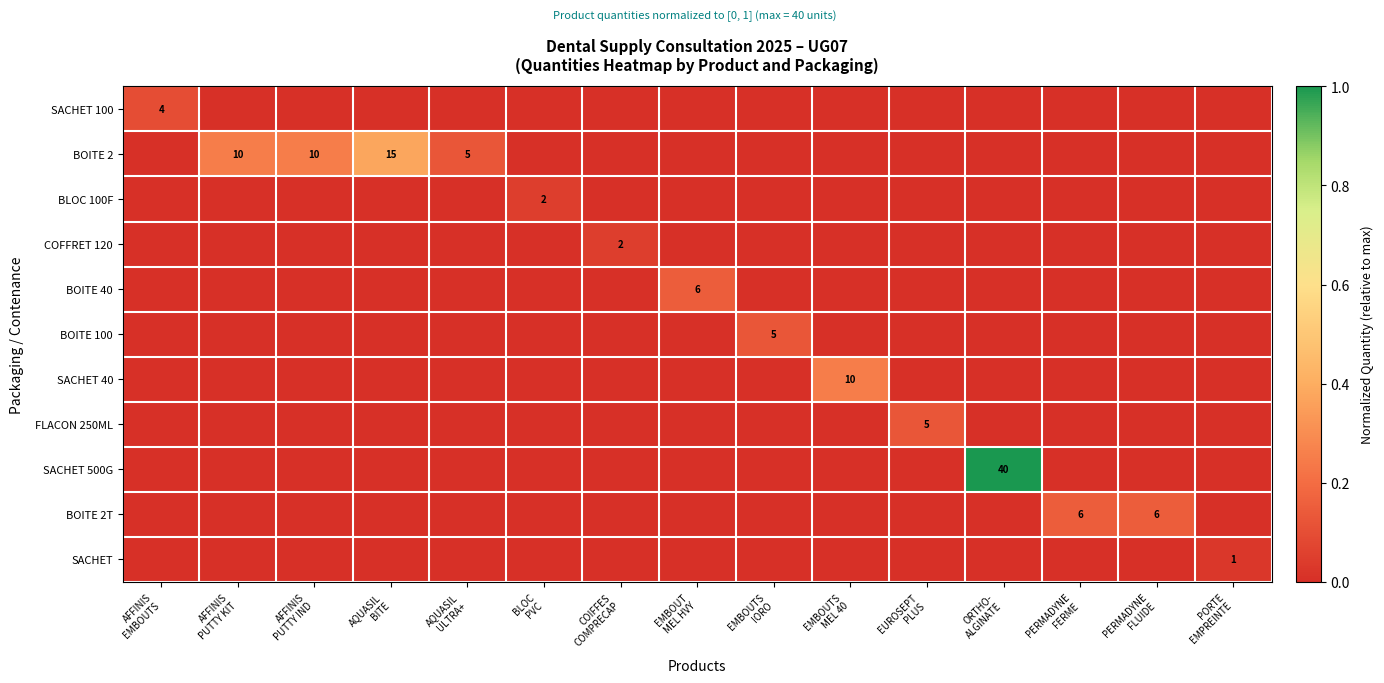

Which series has the widest spread of values?

SACHET 500G